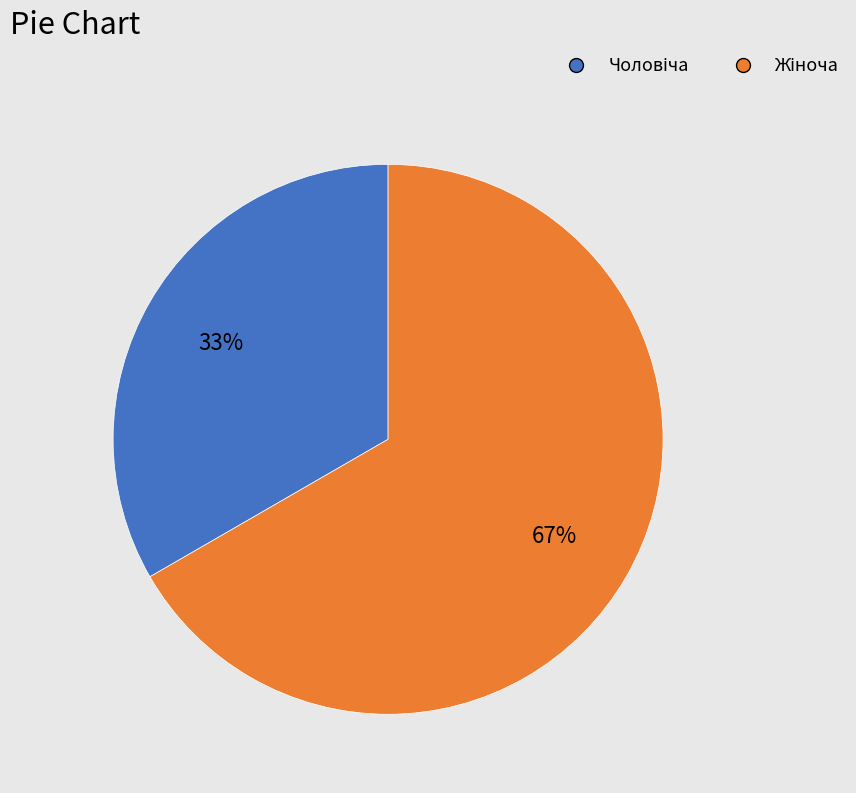

To the nearest percent, what is the average slice percentage?

50%